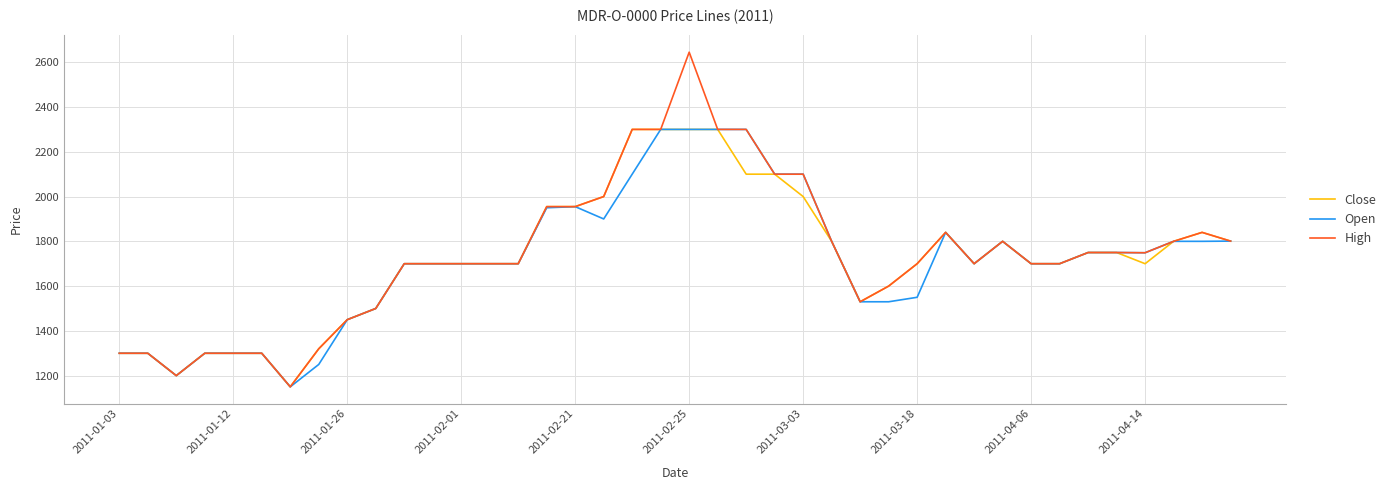

What is the smallest value displayed?

1150